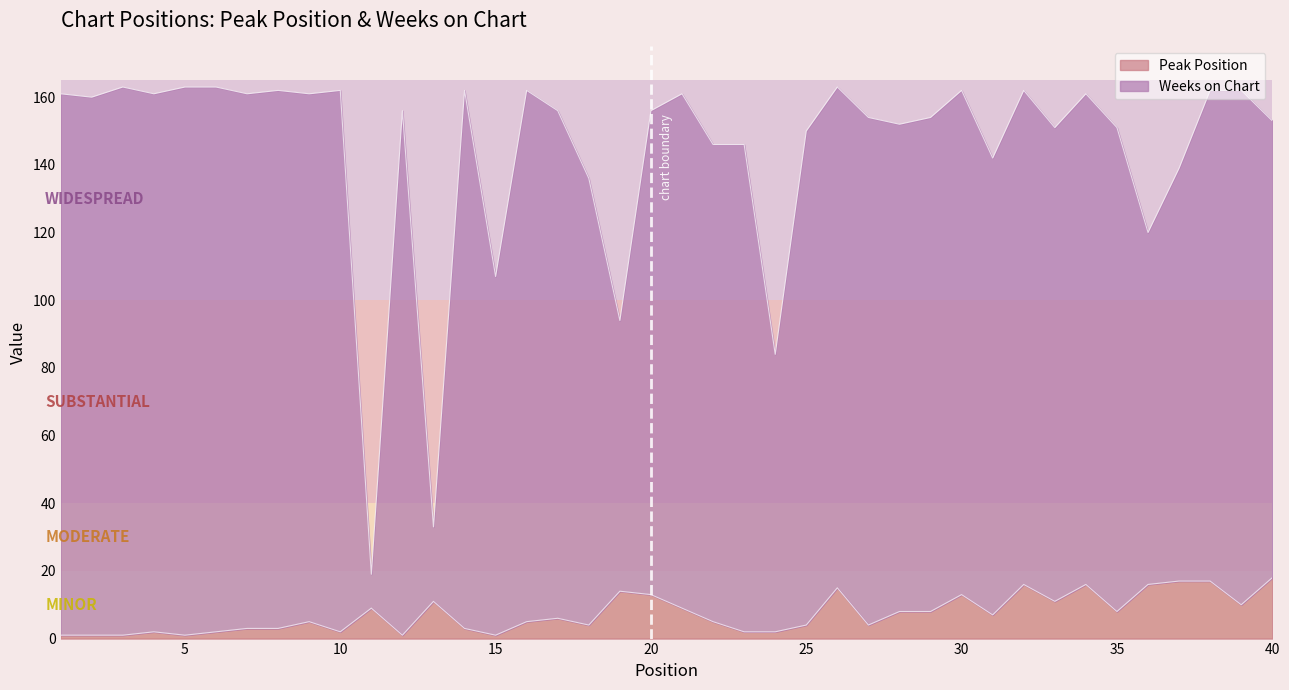

Reading left to right, extract all data points from this chart.

Peak Position: 1	1	1	2	1	2	3	3	5	2	9	1	11	3	1	5	6	4	14	13	9	5	2	2	4	15	4	8	8	13	7	16	11	16	8	16	17	17	10	18
Weeks on Chart: 161	160	163	161	163	163	161	162	161	162	19	156	33	162	107	162	156	136	94	156	161	146	146	84	150	163	154	152	154	162	142	162	151	161	151	120	139	162	162	153